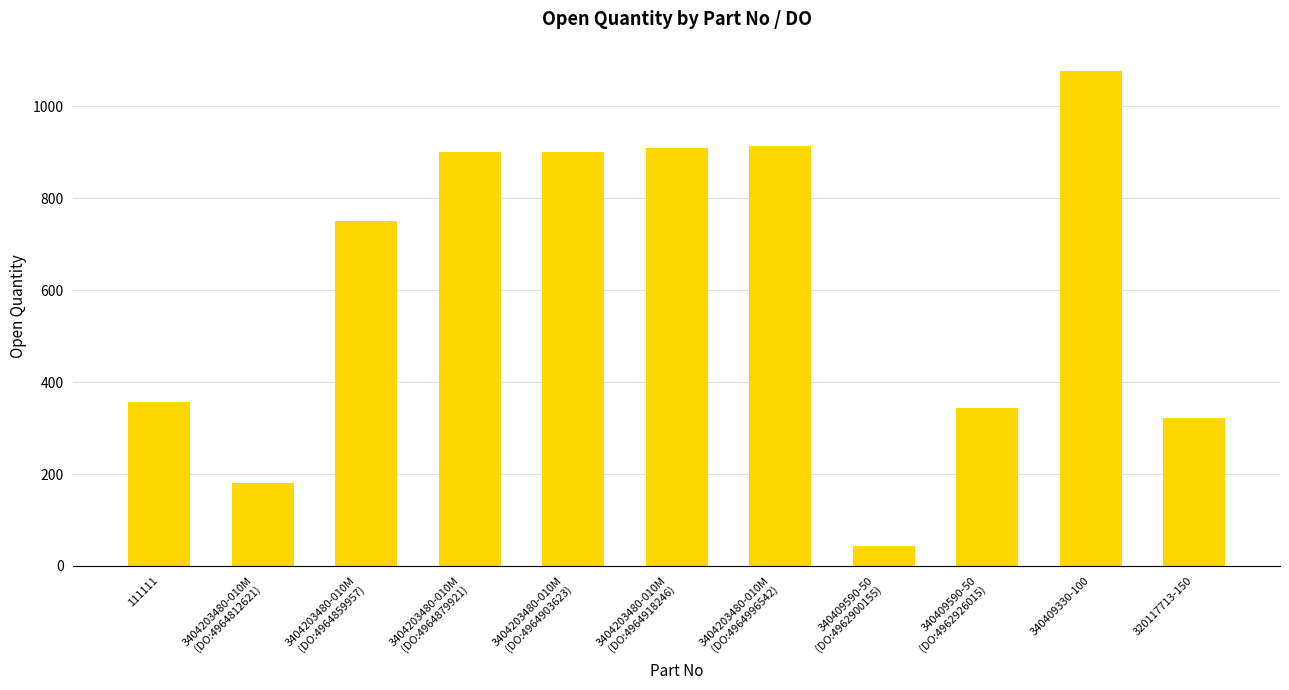

Where is the data nearest to the value 560?

3404203480-010M
(DO:4964859957)